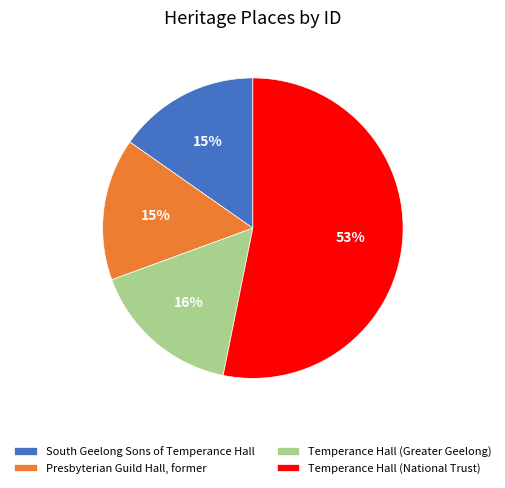

Which category has the biggest portion of the pie?

Temperance Hall (National Trust)